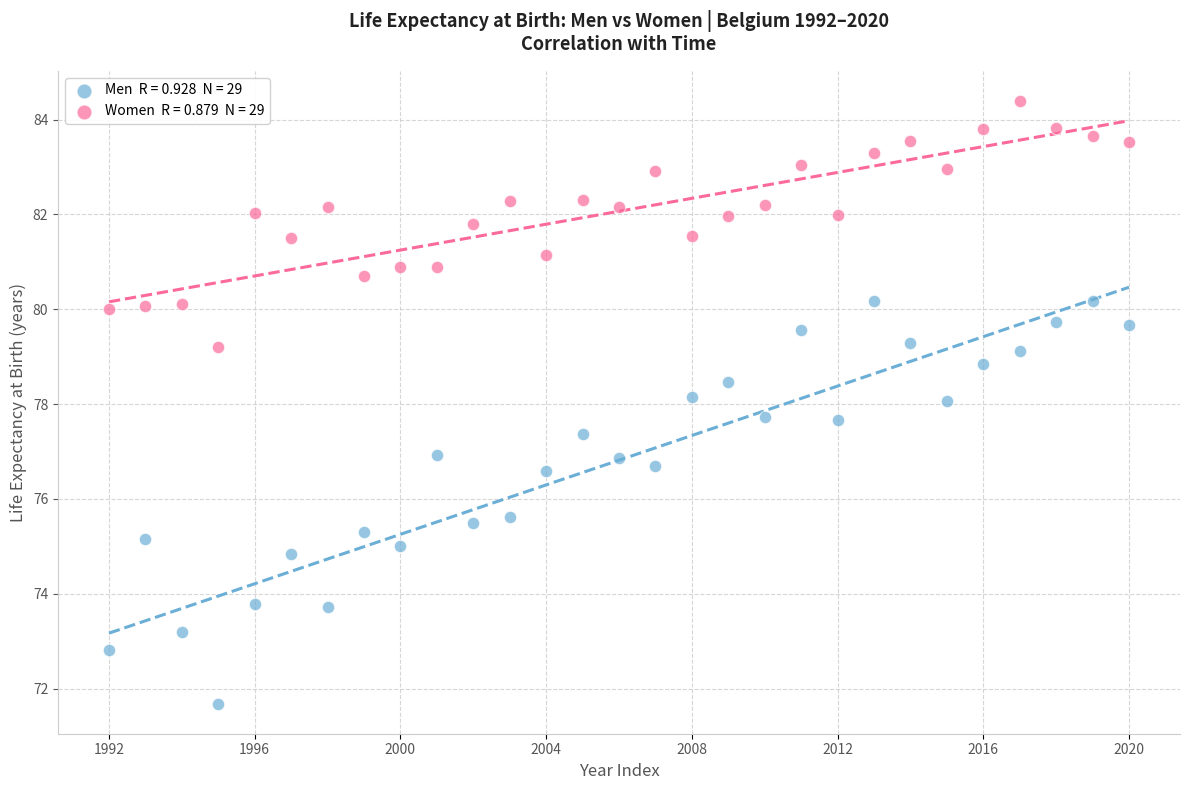

Across all data points, what is the range of Y values (max minus min)?

12.7